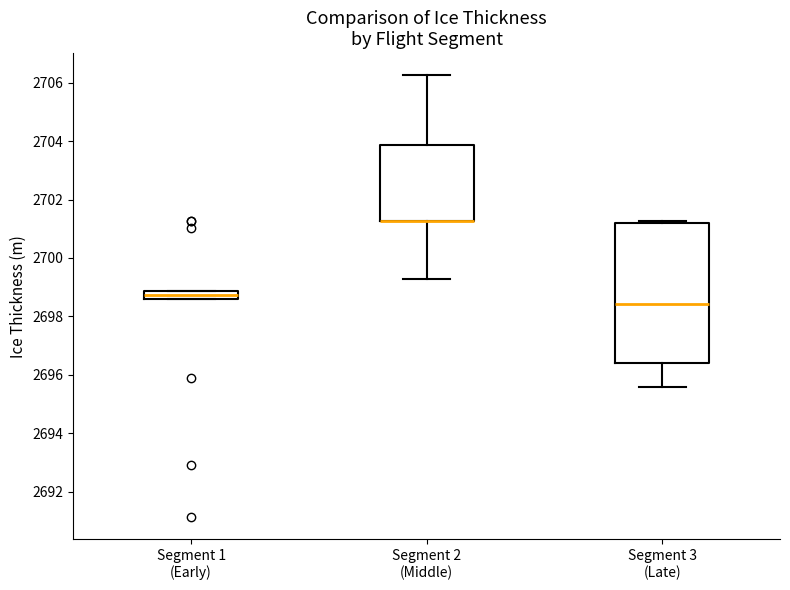

Where does the lower whisker of the box for Segment 3 (Late) end on the y-axis? The values are not printed on the chart, so give them approximately, as read against the axis.

2695.6